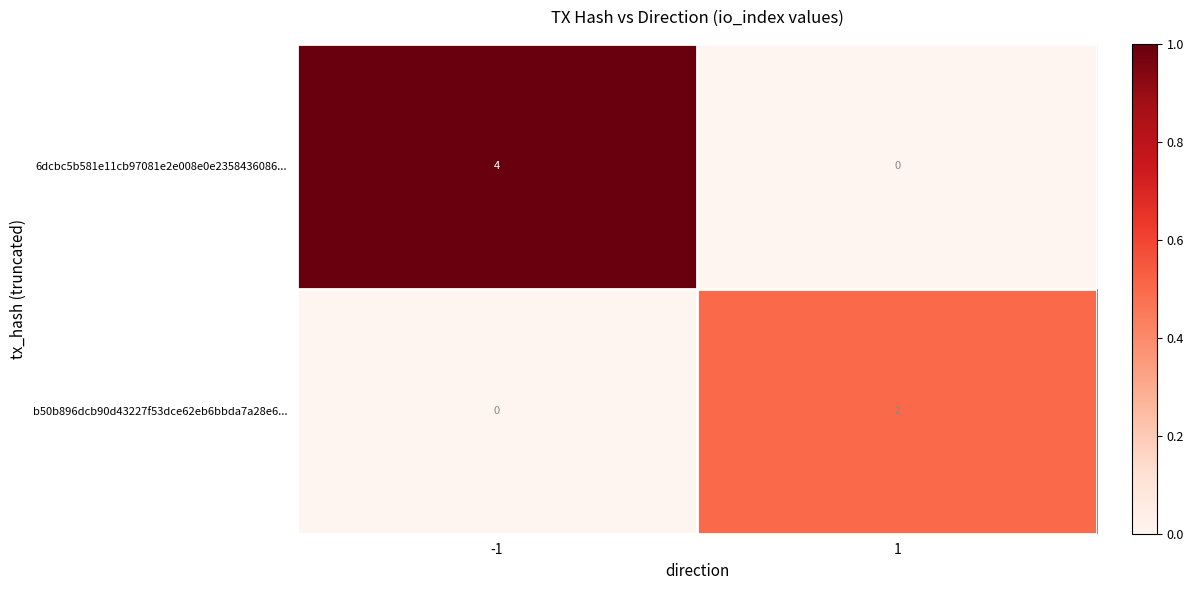

Which series has the largest total across all categories?

6dcbc5b581e11cb97081e2e008e0e2358436086...